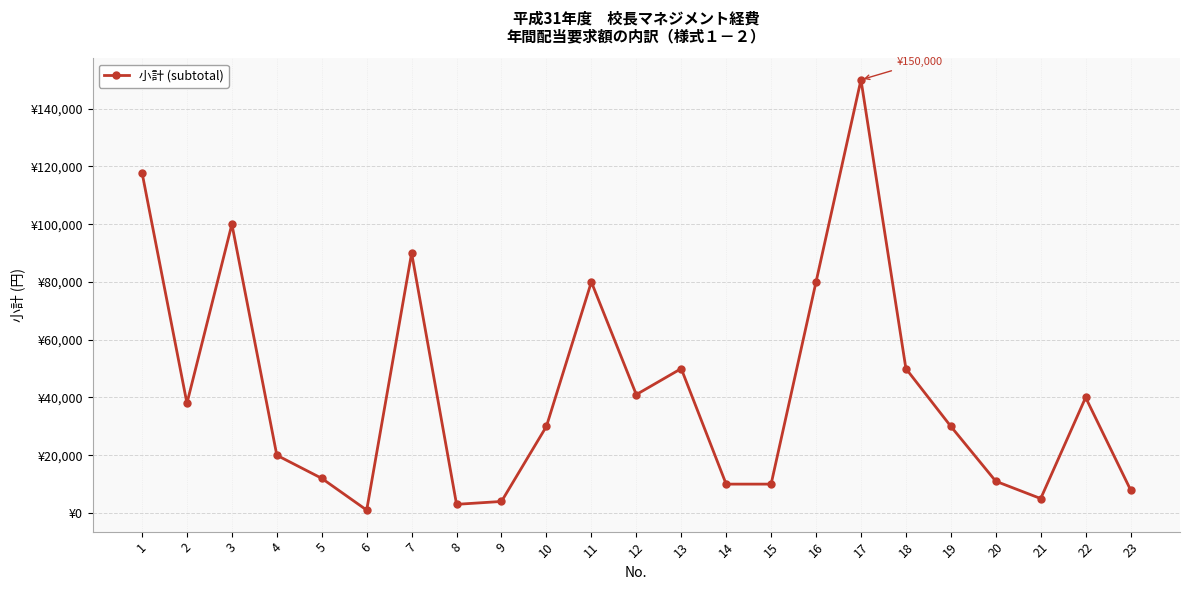

True or false: there are more than 0 points higher than both neighbors.

True